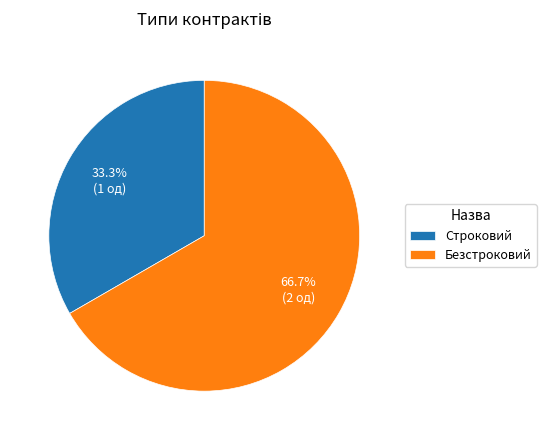

Does Безстроковий represent more than half of the total?

Yes